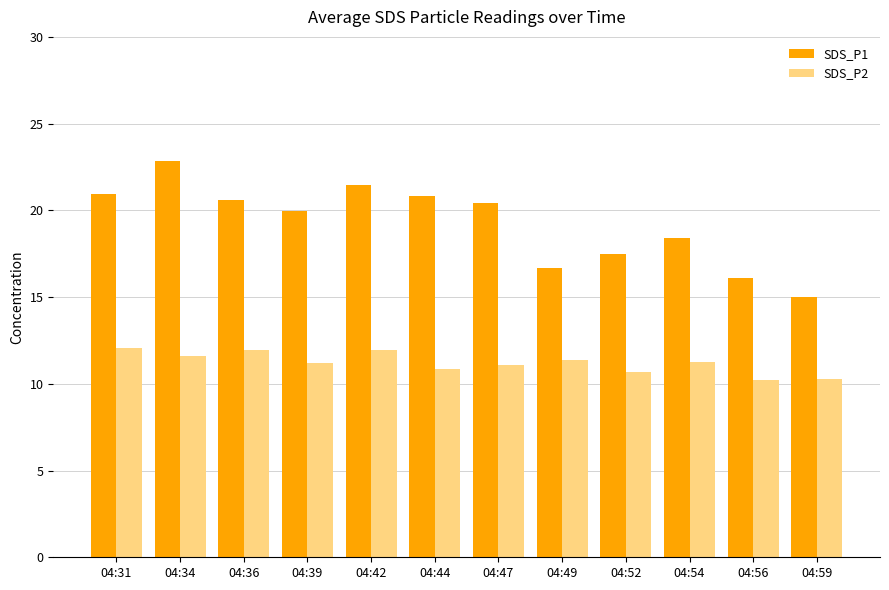

Rank the series by their average value, from highest to lowest.

SDS_P1, SDS_P2